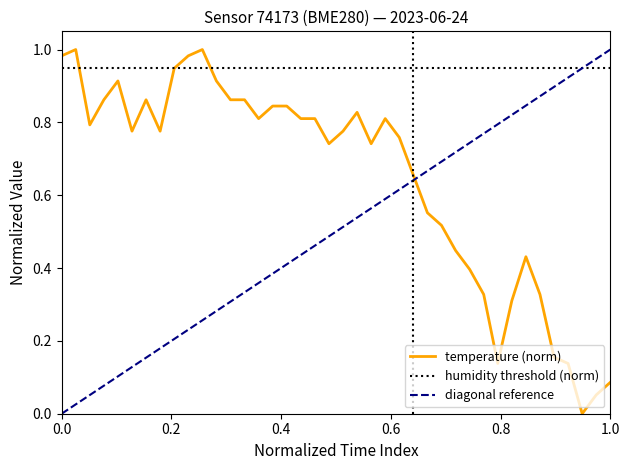

Reading right to left, list all the values displayed in this chart.

0.1	0.1	0.0	0.1	0.2	0.3	0.4	0.3	0.1	0.3	0.4	0.4	0.5	0.6	0.7	0.8	0.8	0.7	0.8	0.8	0.7	0.8	0.8	0.8	0.8	0.8	0.9	0.9	0.9	1.0	1.0	0.9	0.8	0.9	0.8	0.9	0.9	0.8	1.0	1.0